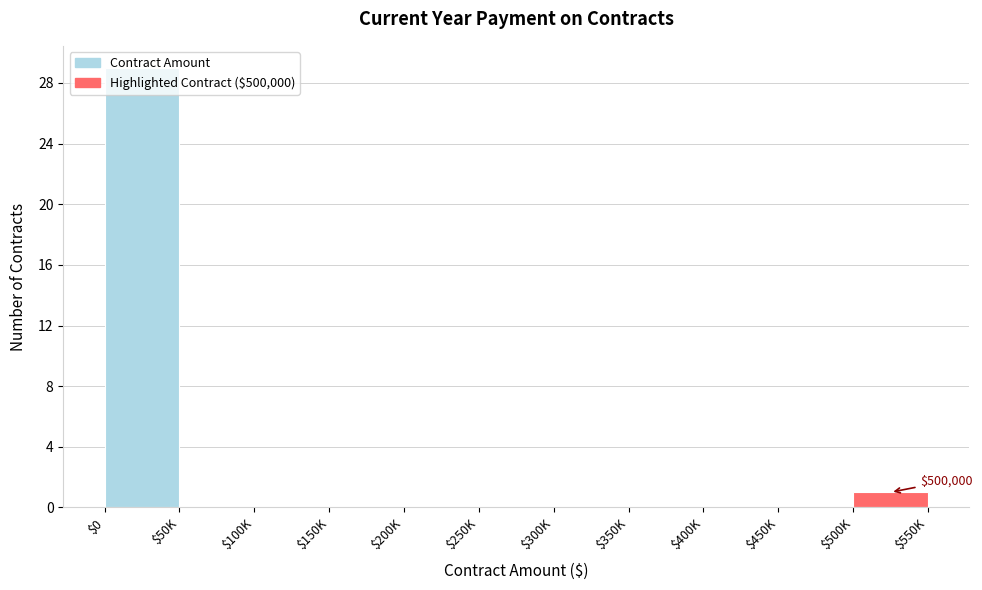

Is it true that the value at $0 is 15?

False